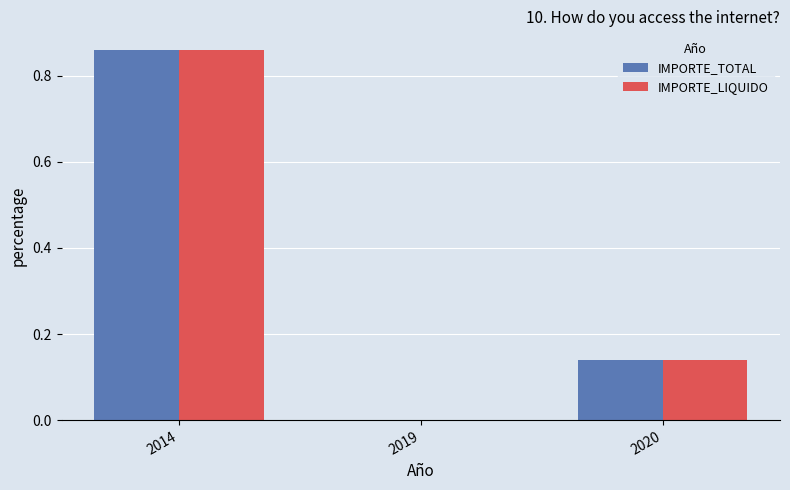

Does the chart contain stacked bars?

No